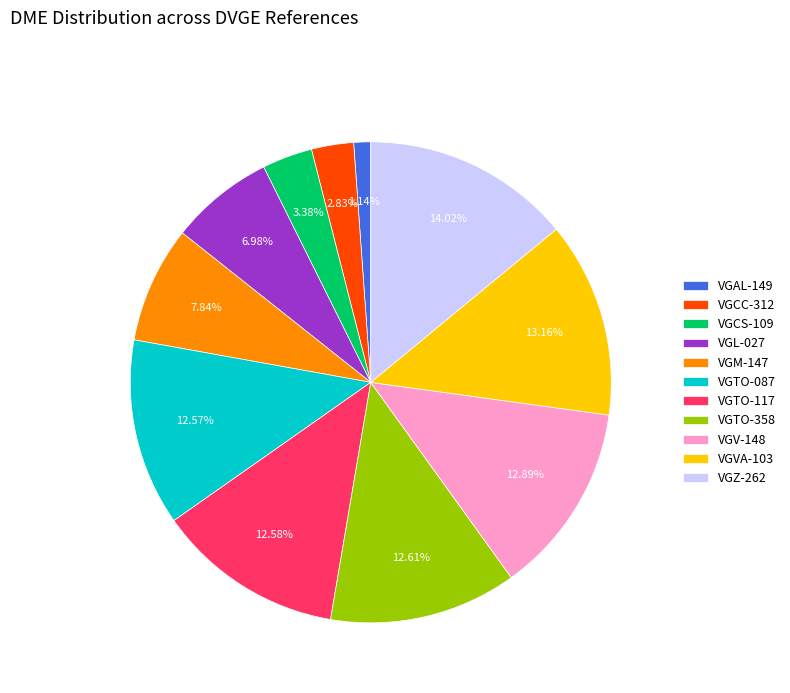

The VGAL-149 slice represents 11% of the pie. True or false?

False